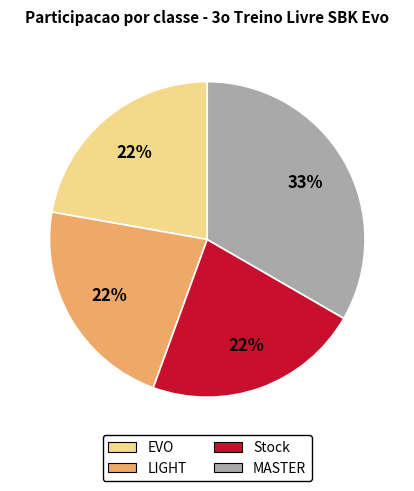

Does LIGHT account for over 50% of the chart?

No